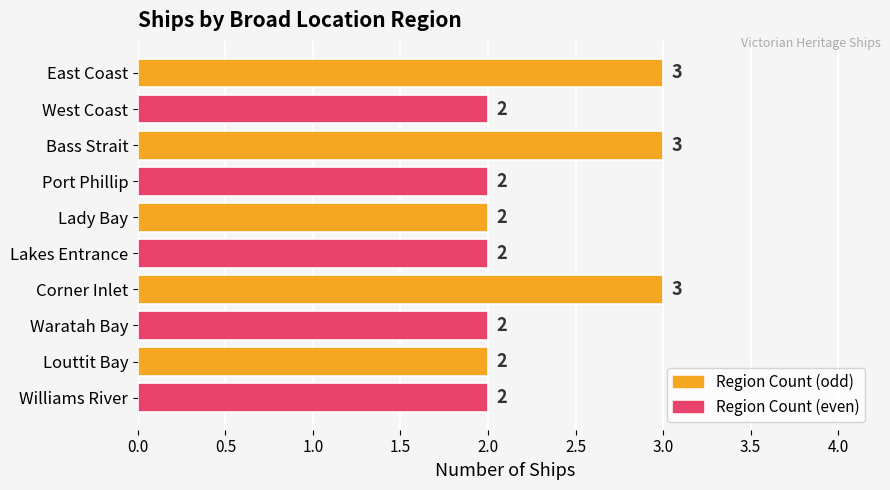

What value does the data have at Bass Strait?

3